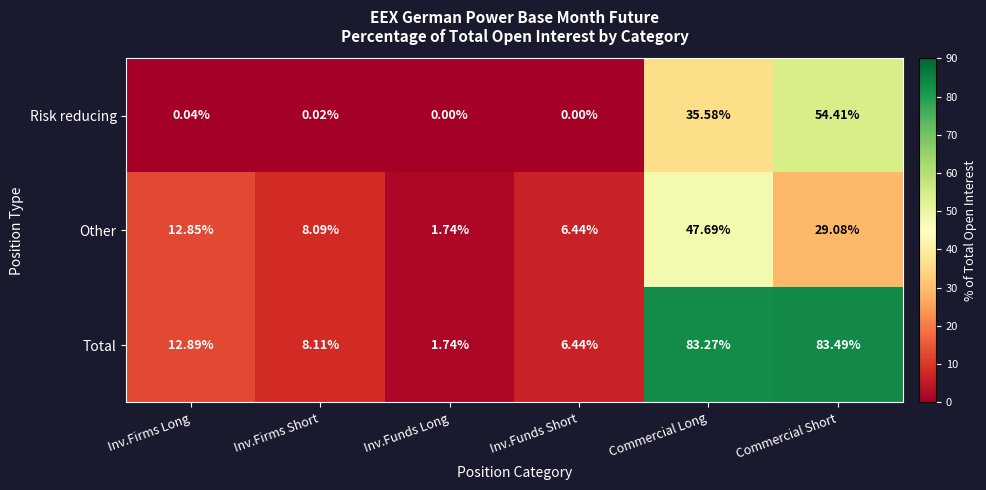

Count the number of categories in the chart.

6